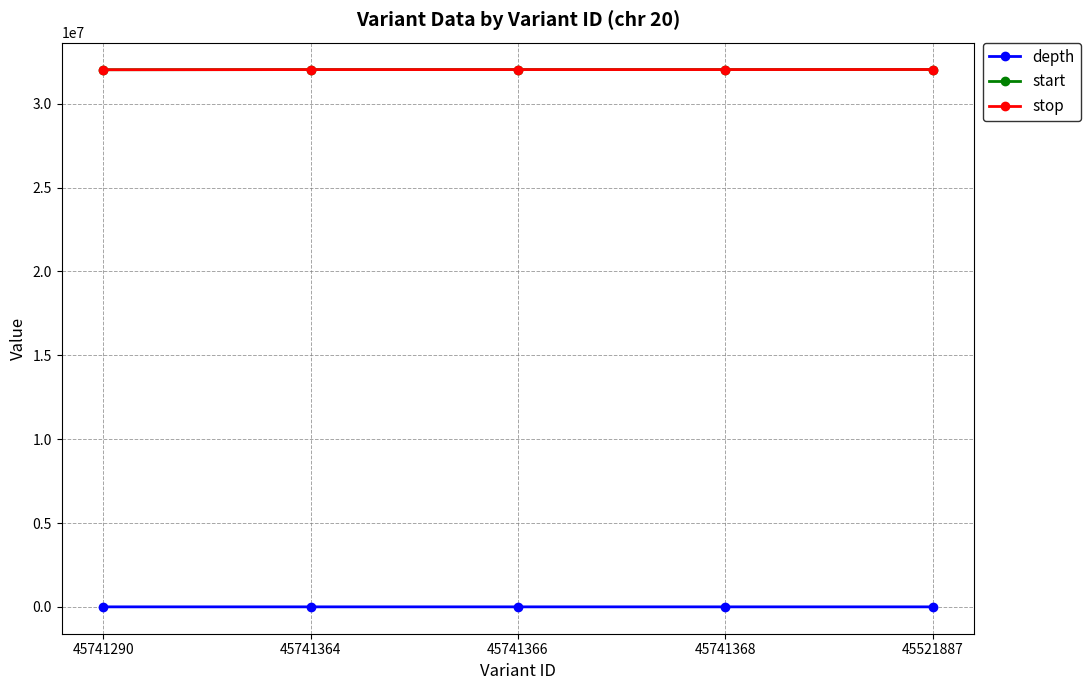

True or false: depth and start intersect in this chart.

False